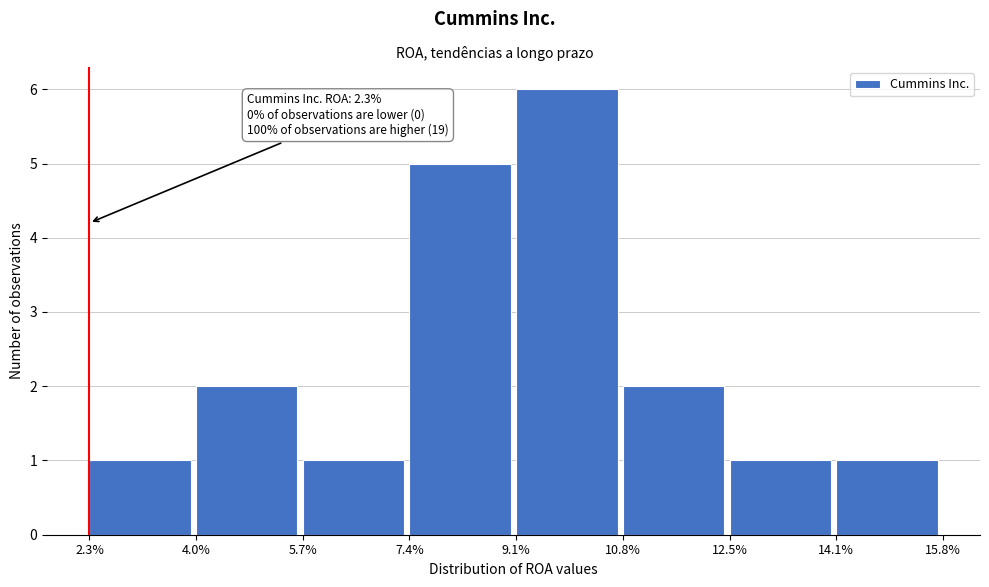

Reading left to right, extract all data points from this chart.

1	2	1	5	6	2	1	1